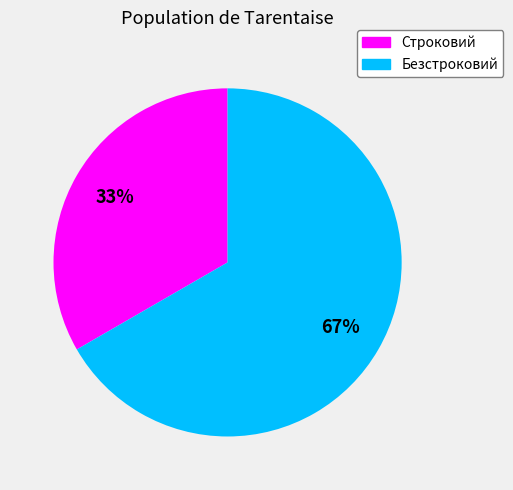

Do Строковий and Безстроковий together represent more than half of the pie?

Yes